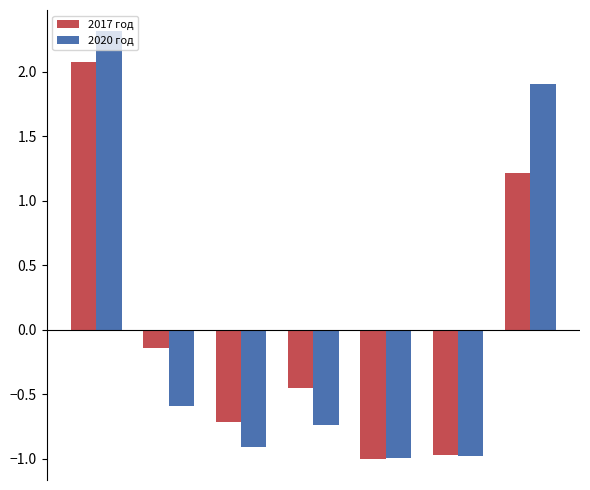

What is the highest value of the 2020 год series?

2.3